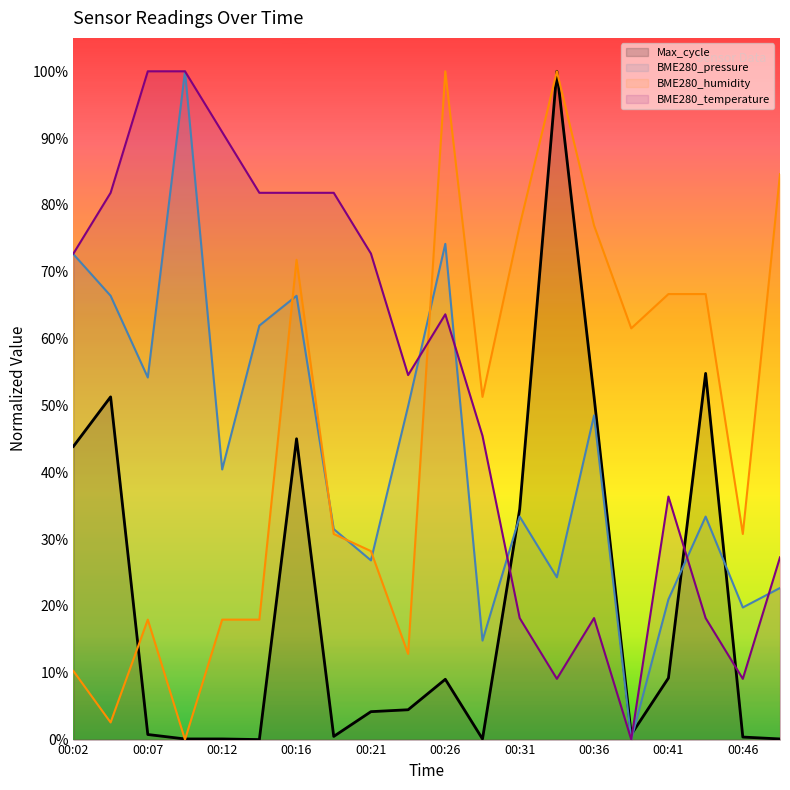

Which series has the largest range (max minus min)?

Max_cycle